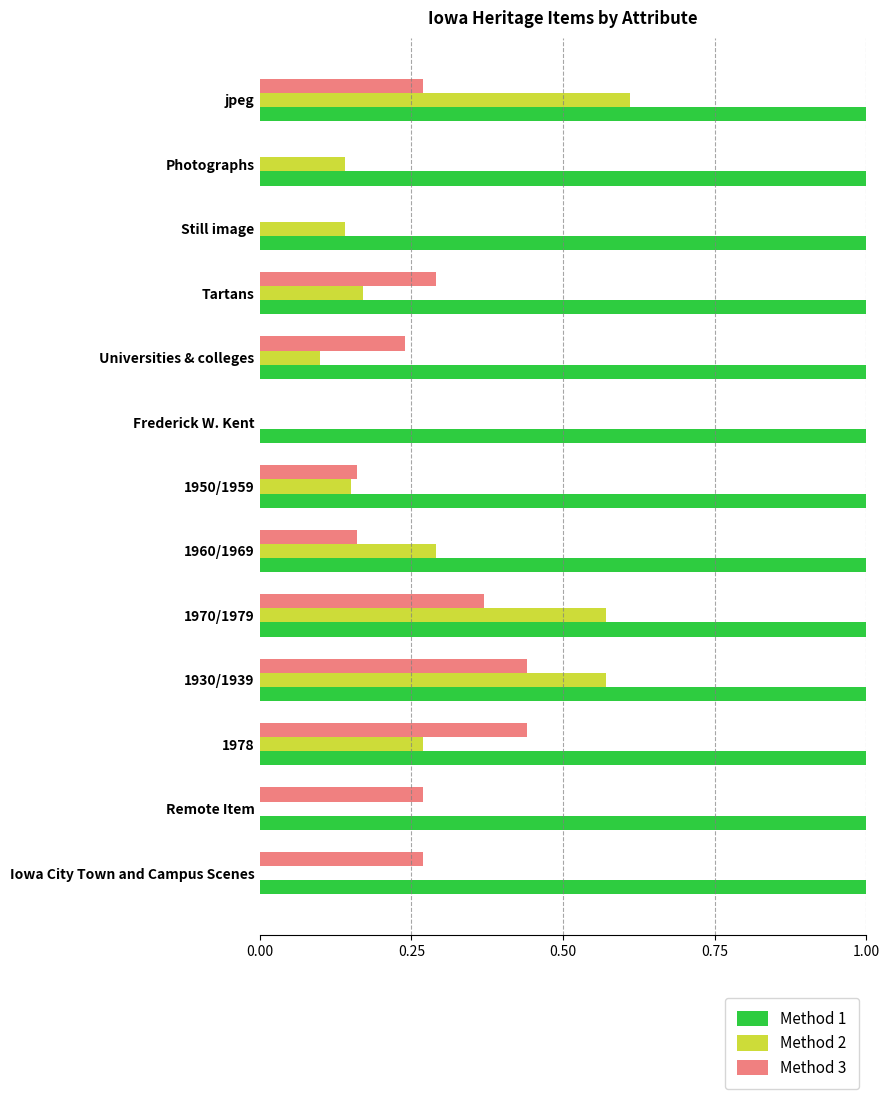

The Method 2 series shows 0.3 at Tartans. True or false?

False